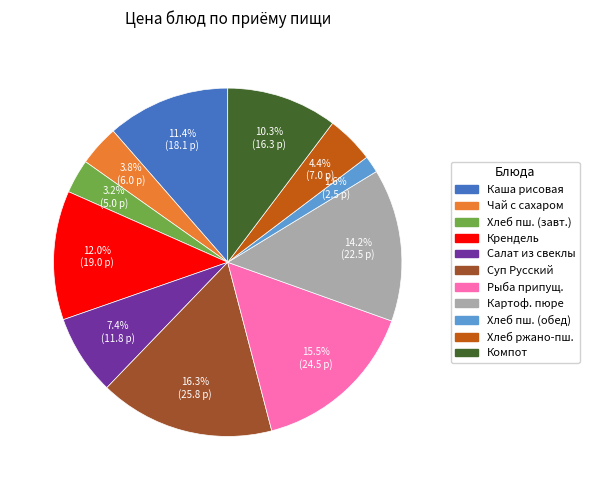

Is there any slice that represents more than half of the pie?

No